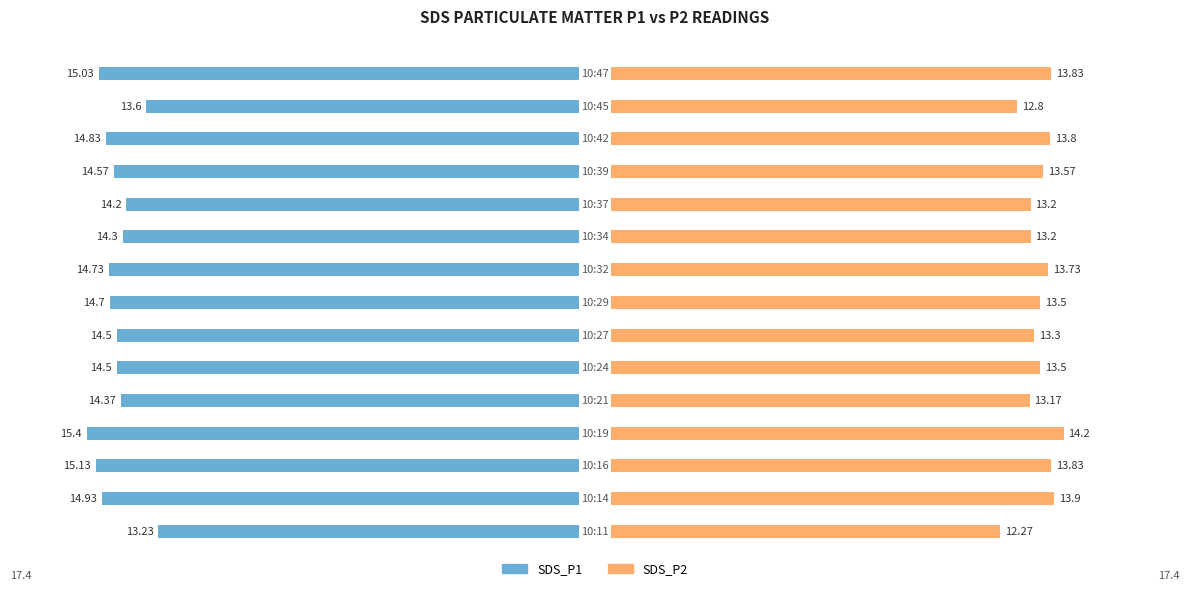

At how many categories does at least one series exceed 8?

15